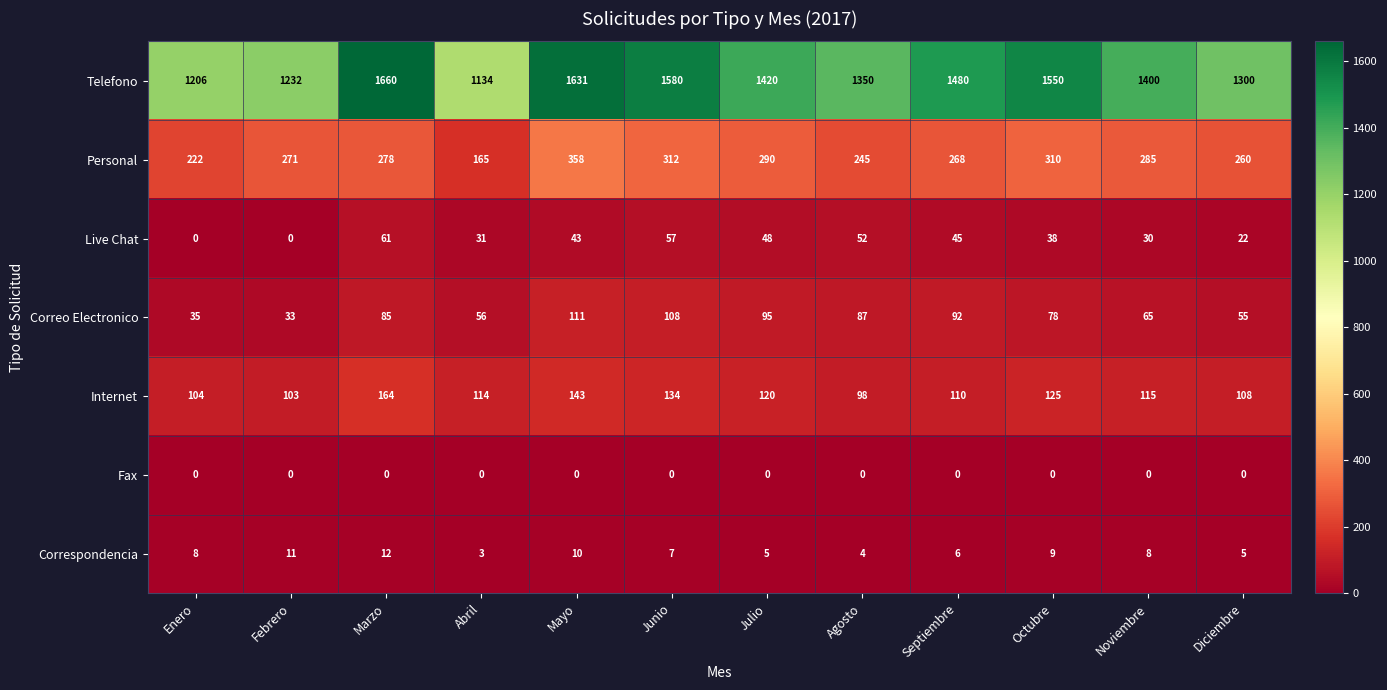

Which category has the highest value in the Internet series?

Marzo